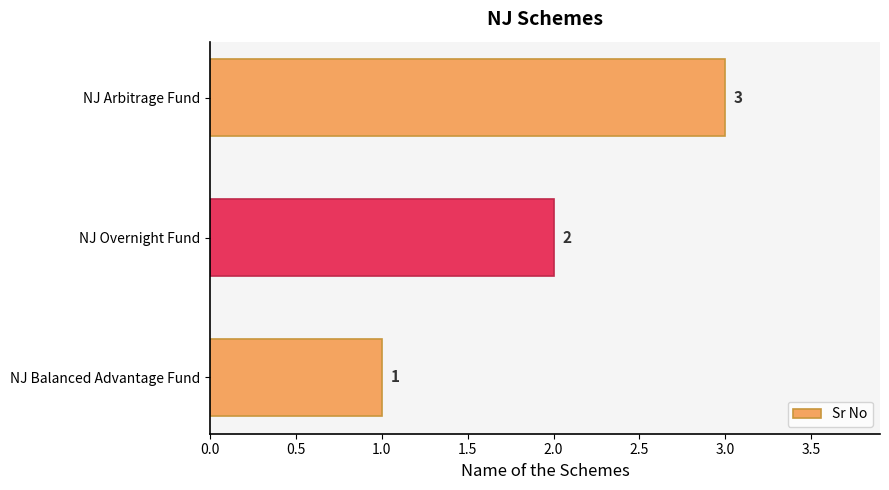

What is the minimum value shown in the chart?

1